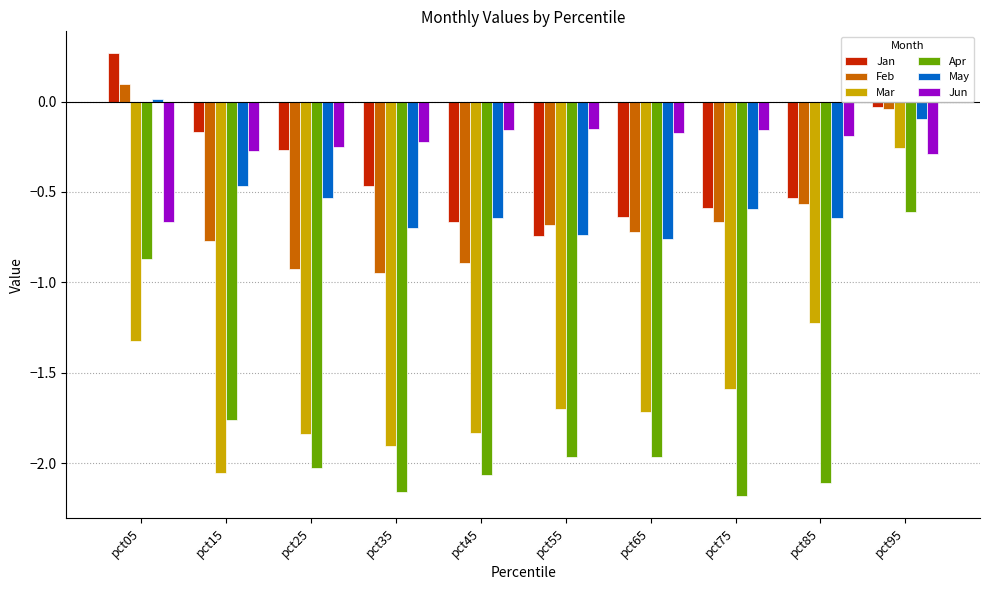

Is the value of Jun at pct95 greater than the value of Apr at pct45?

Yes